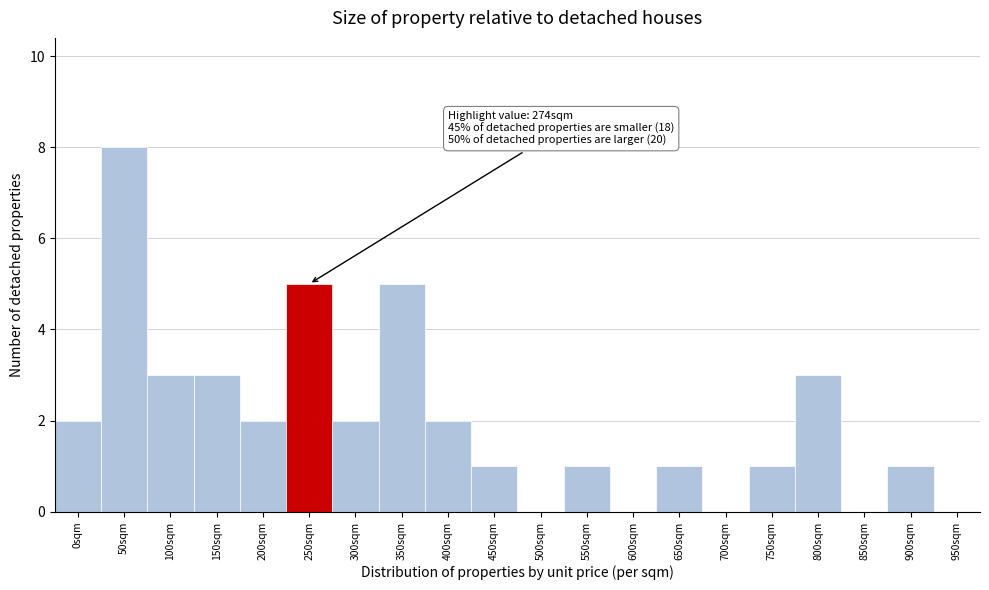

Reading right to left, what are all the values shown in this chart?

950sqm=0	900sqm=1	850sqm=0	800sqm=3	750sqm=1	700sqm=0	650sqm=1	600sqm=0	550sqm=1	500sqm=0	450sqm=1	400sqm=2	350sqm=5	300sqm=2	250sqm=5	200sqm=2	150sqm=3	100sqm=3	50sqm=8	0sqm=2